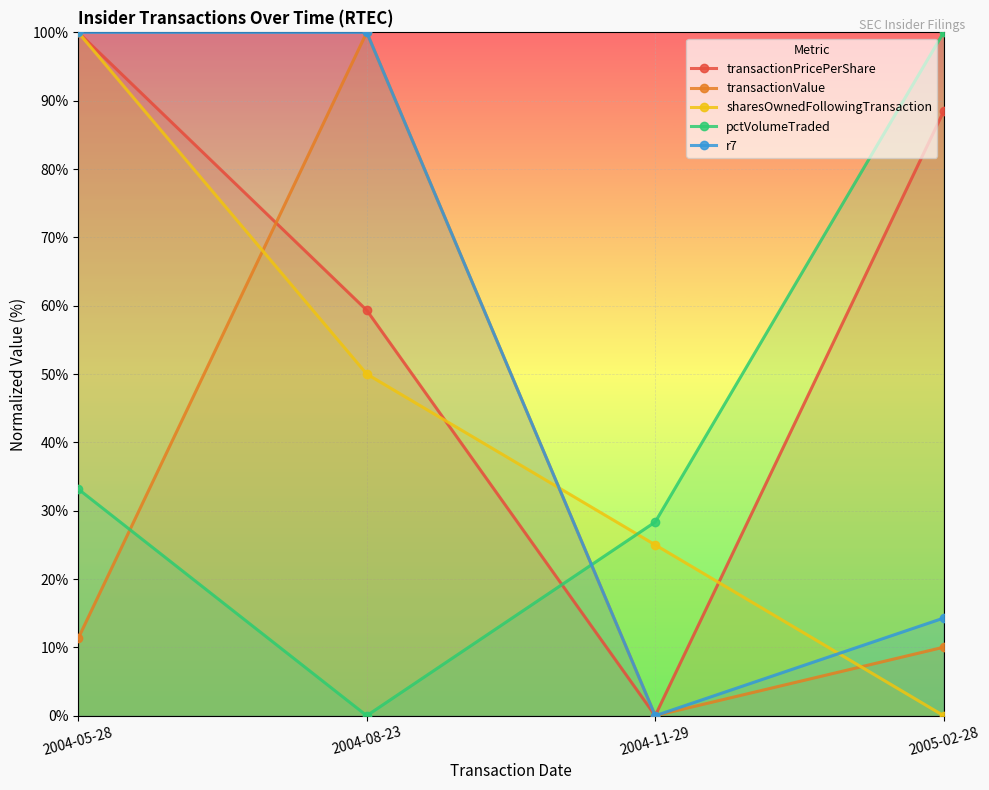

How many lines are shown in the chart?

5